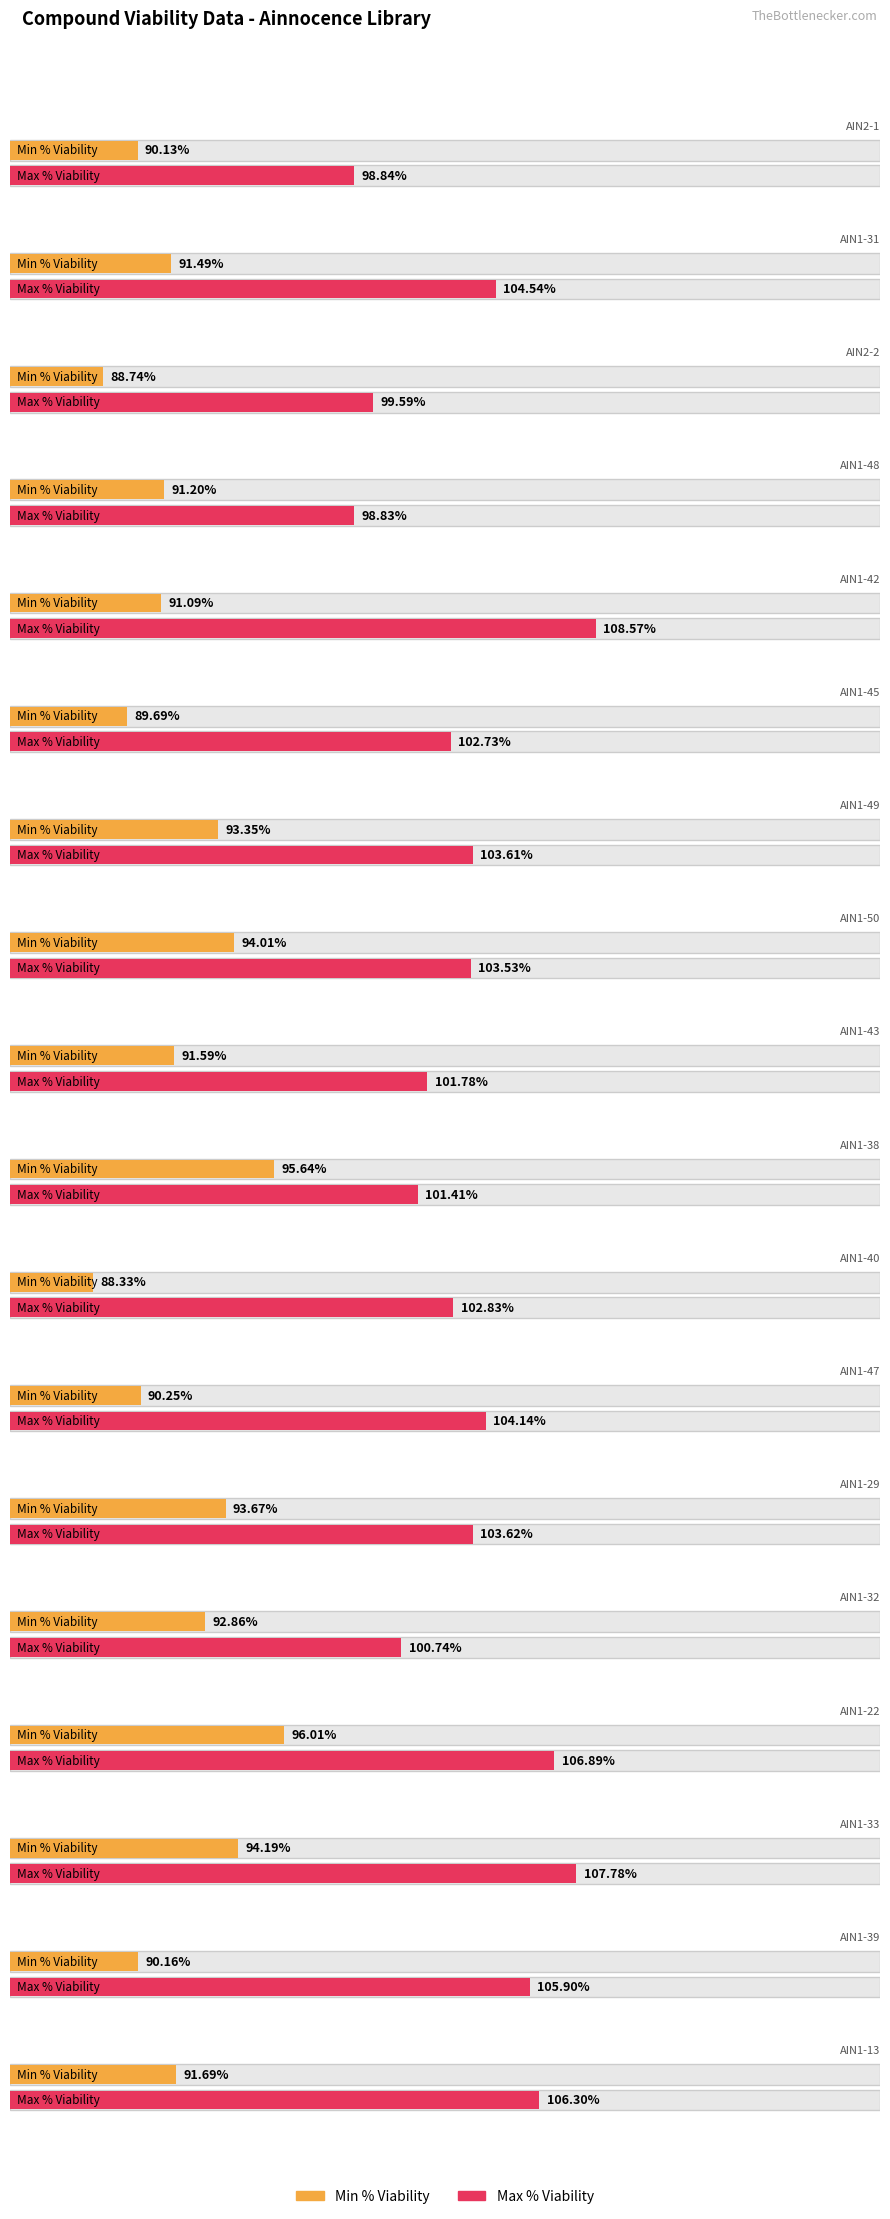

Reading left to right, extract all data points from this chart.

Min % Viability: AIN2-1=90.1	AIN1-31=91.5	AIN2-2=88.7	AIN1-48=91.2	AIN1-42=91.1	AIN1-45=89.7	AIN1-49=93.3	AIN1-50=94.0	AIN1-43=91.6	AIN1-38=95.6	AIN1-40=88.3	AIN1-47=90.2	AIN1-29=93.7	AIN1-32=92.9	AIN1-22=96.0	AIN1-33=94.2	AIN1-39=90.2	AIN1-13=91.7
Max % Viability: AIN2-1=98.8	AIN1-31=104.5	AIN2-2=99.6	AIN1-48=98.8	AIN1-42=108.6	AIN1-45=102.7	AIN1-49=103.6	AIN1-50=103.5	AIN1-43=101.8	AIN1-38=101.4	AIN1-40=102.8	AIN1-47=104.1	AIN1-29=103.6	AIN1-32=100.7	AIN1-22=106.9	AIN1-33=107.8	AIN1-39=105.9	AIN1-13=106.3